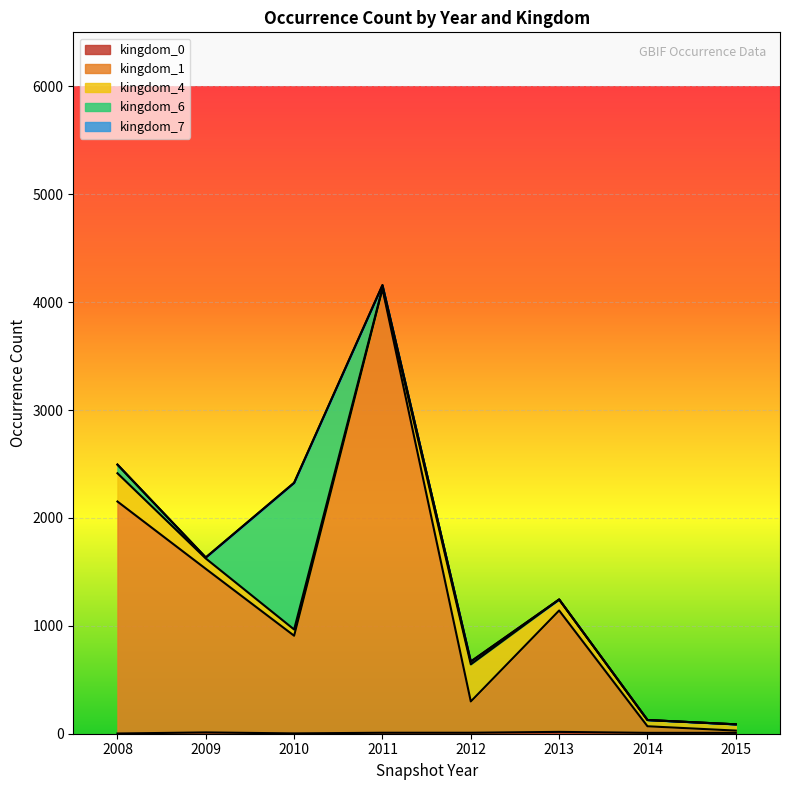

Where does the kingdom_0 series first go above 9?

2009